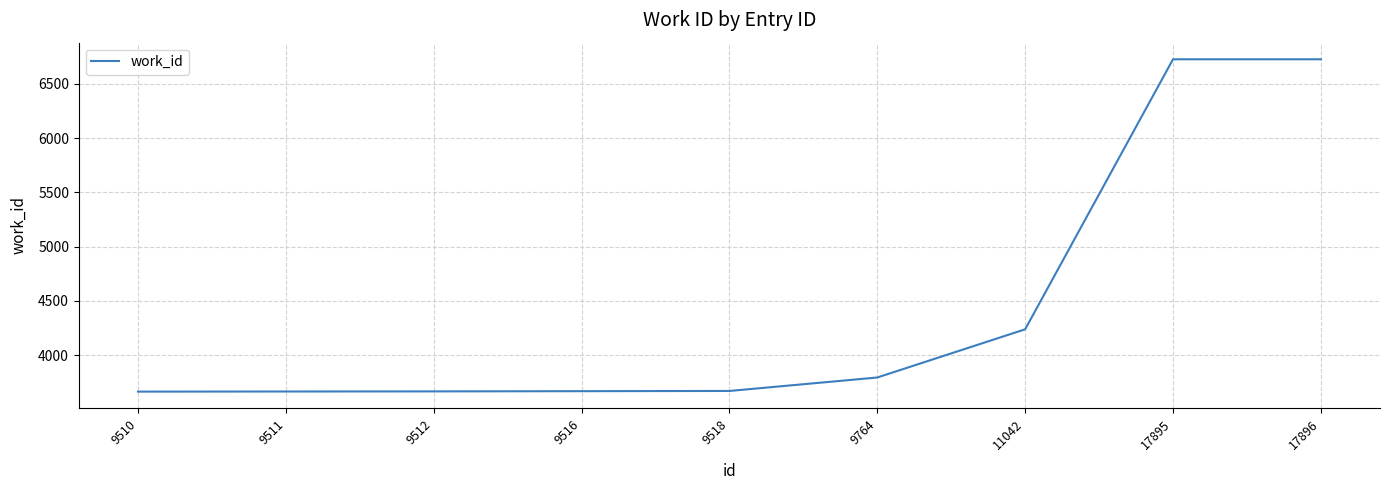

What is the average value?

4424